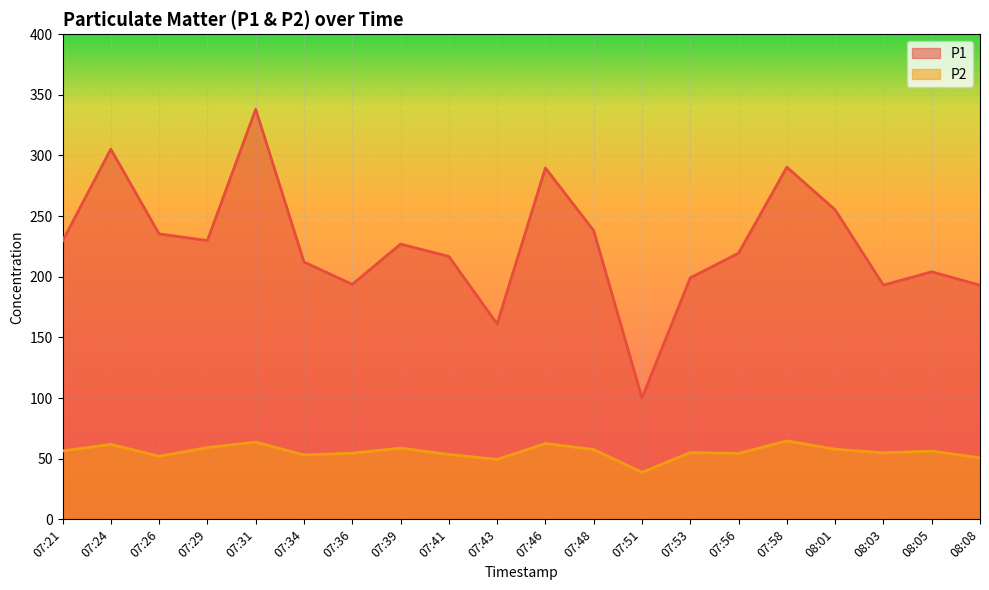

At which label is P2 closest to 51?

08:08